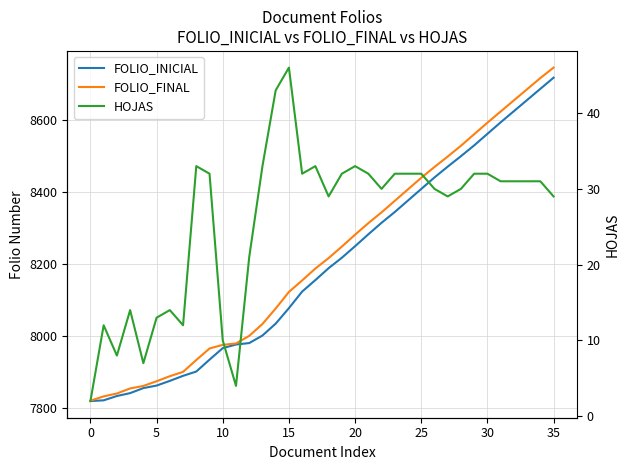

What are all the series names shown in the legend?

FOLIO_INICIAL, FOLIO_FINAL, HOJAS